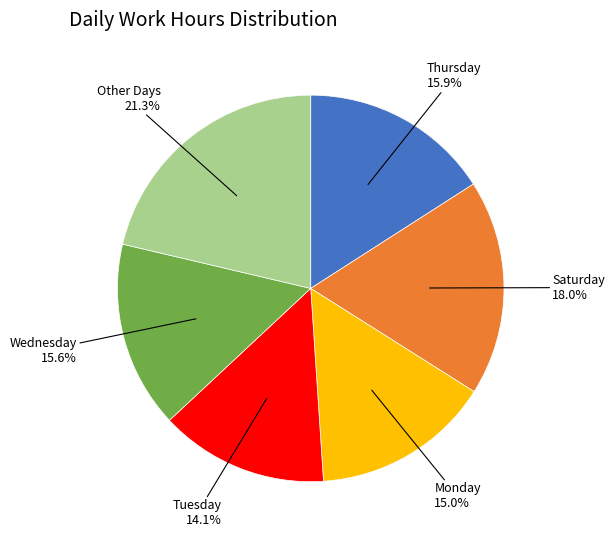

Is there a majority slice in this chart?

No